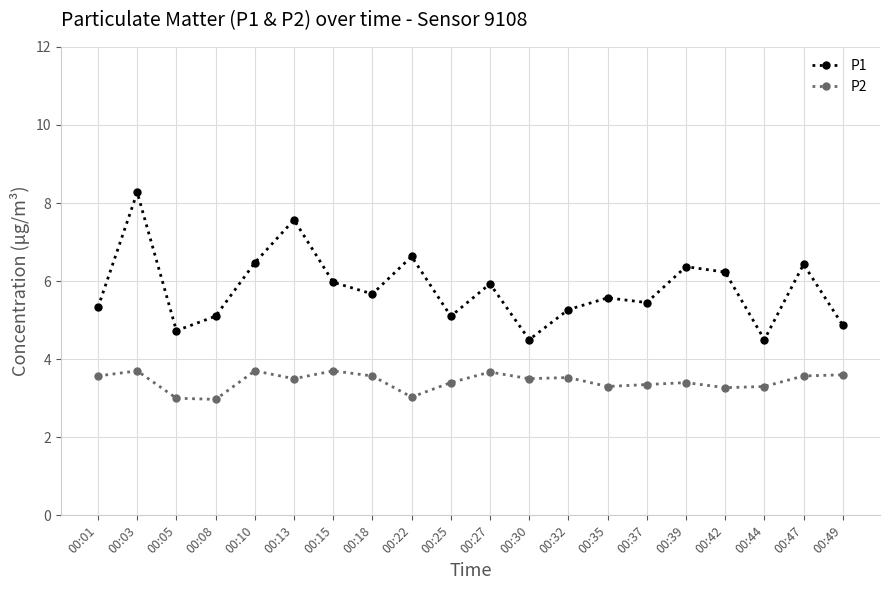

What is the minimum value shown in the chart?

3.0